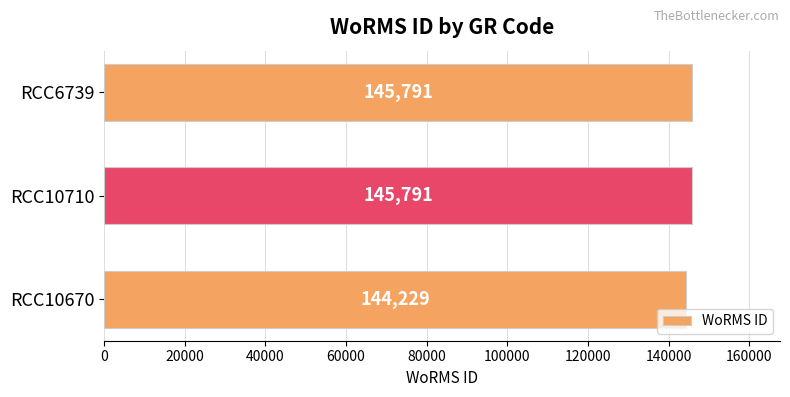

Is it true that the value at RCC6739 is 145791?

True